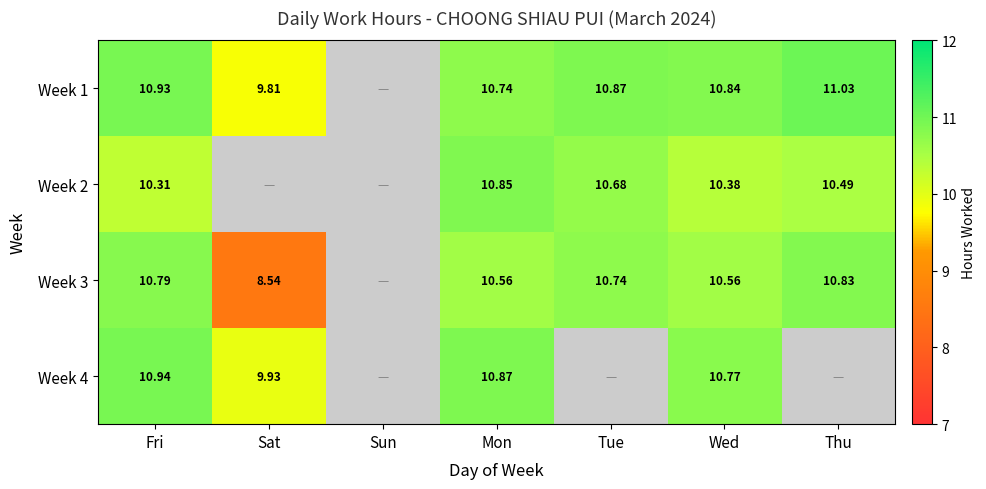

Is the value of Week 3 at Mon greater than the value of Week 4 at Wed?

No